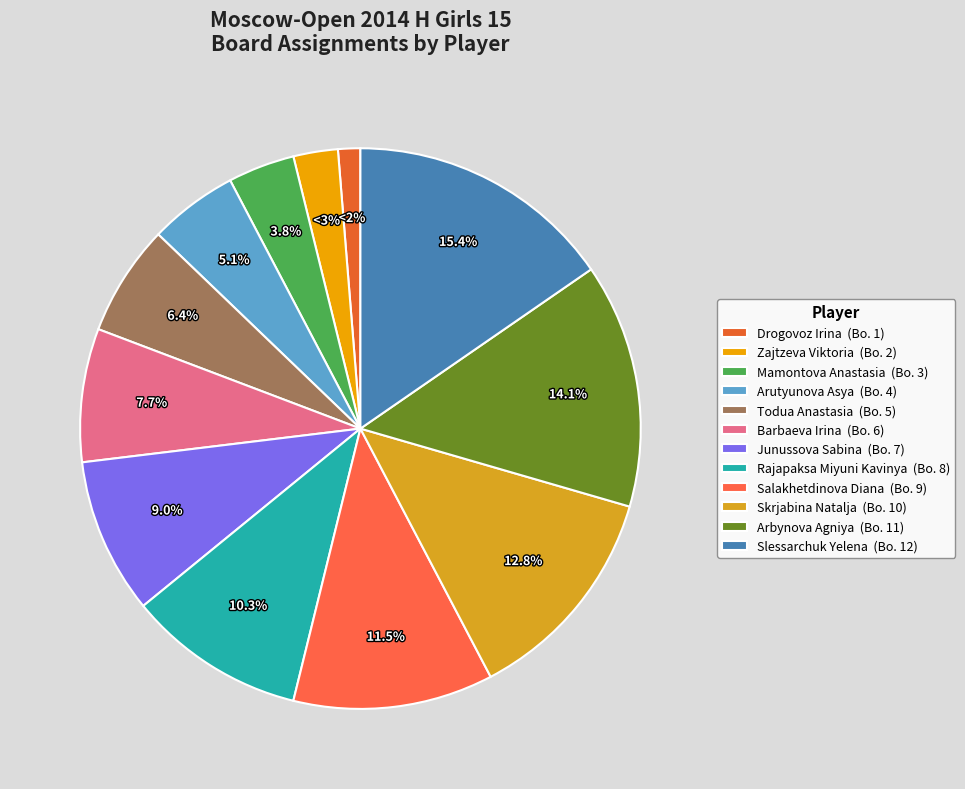

What is the change in value from Drogovoz Irina to Zajtzeva Viktoria?

+1